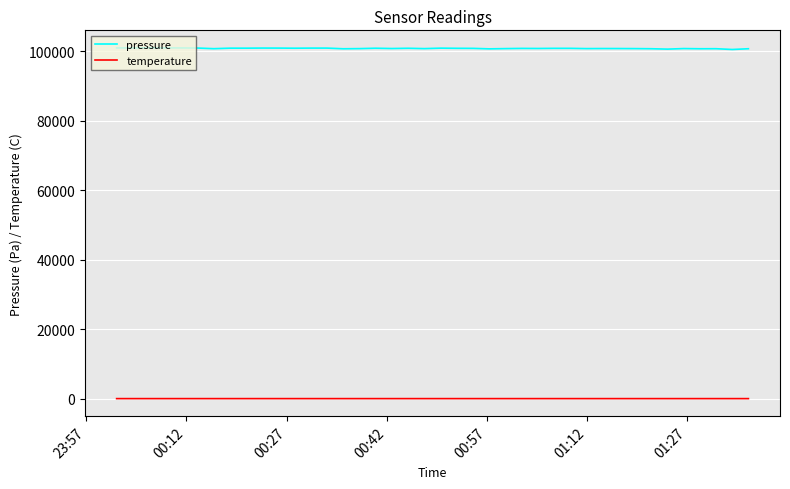

True or false: temperature and pressure intersect in this chart.

False